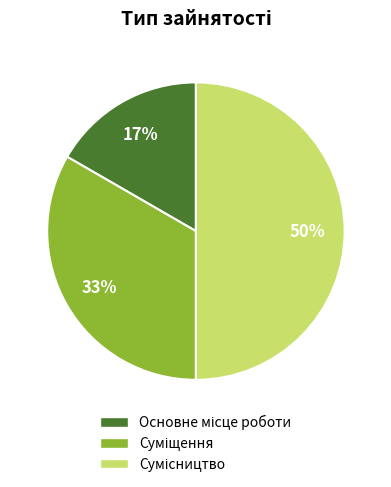

To the nearest percent, what is the average slice percentage?

33%